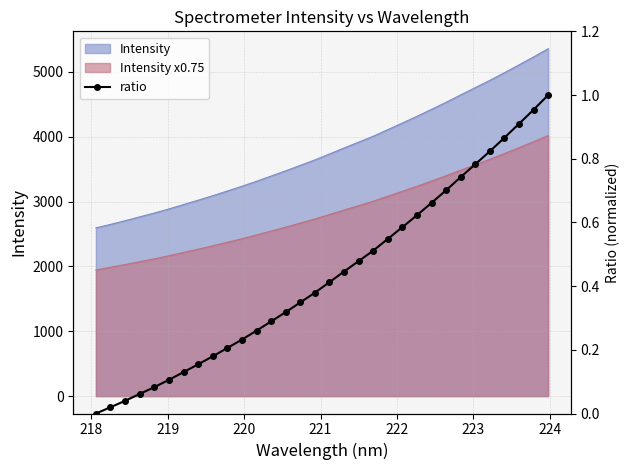

True or false: Intensity and Intensity x0.75 cross at least once.

False